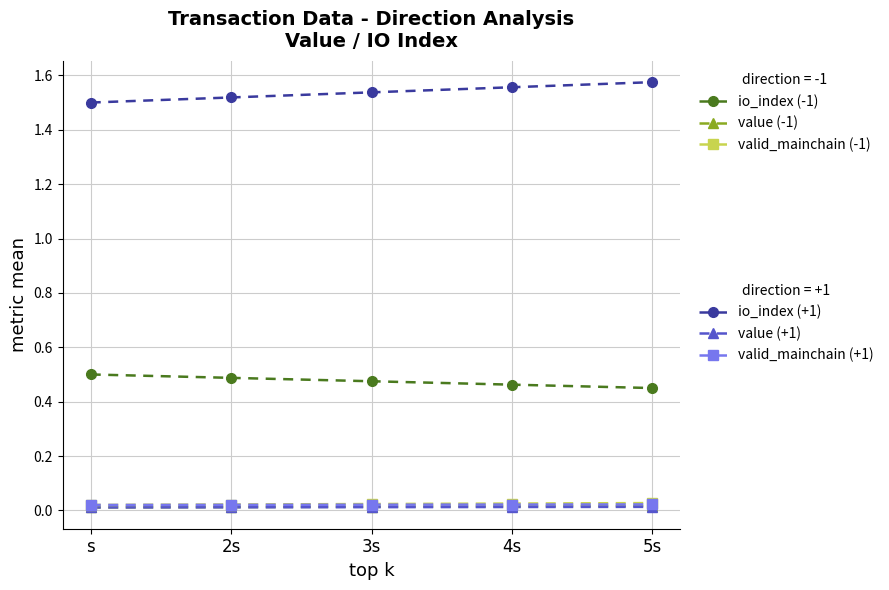

What is the label of the 1st point from the left?

s